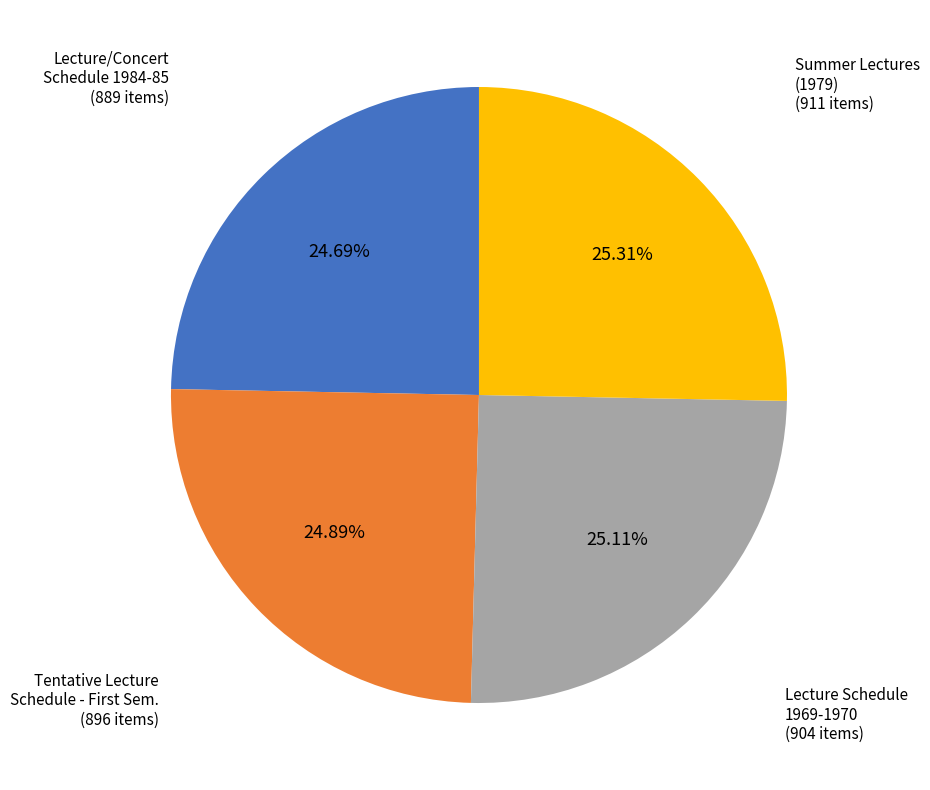

Is it true that Summer Lectures (1979) is 25% of the pie?

True